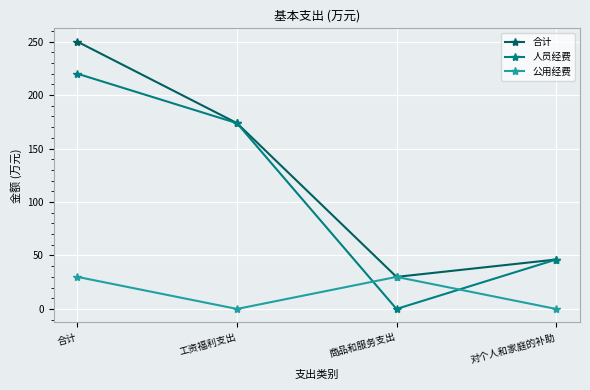

Does the chart display data point markers on the line(s)?

Yes